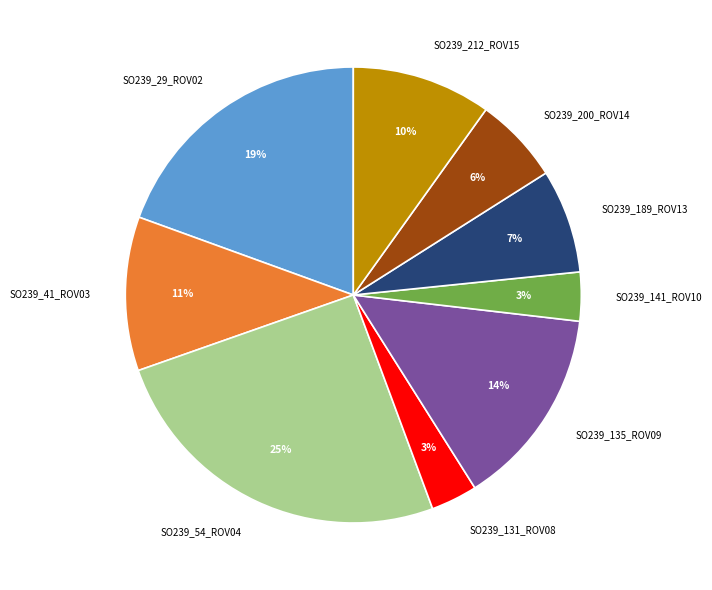

How many segments does this pie chart have?

9